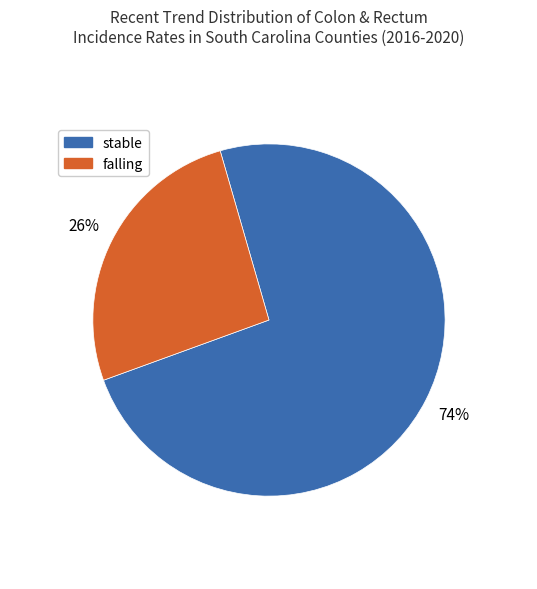

To the nearest percent, what portion does stable represent?

74%